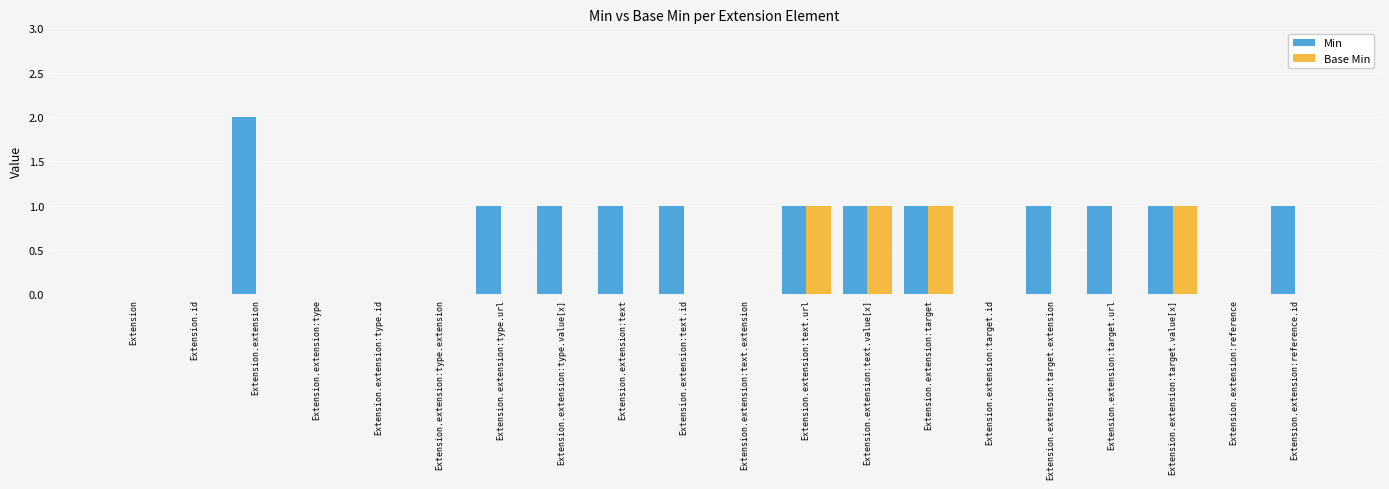

Which series changed the most between Extension.extension:type and Extension.extension:target.extension?

Min